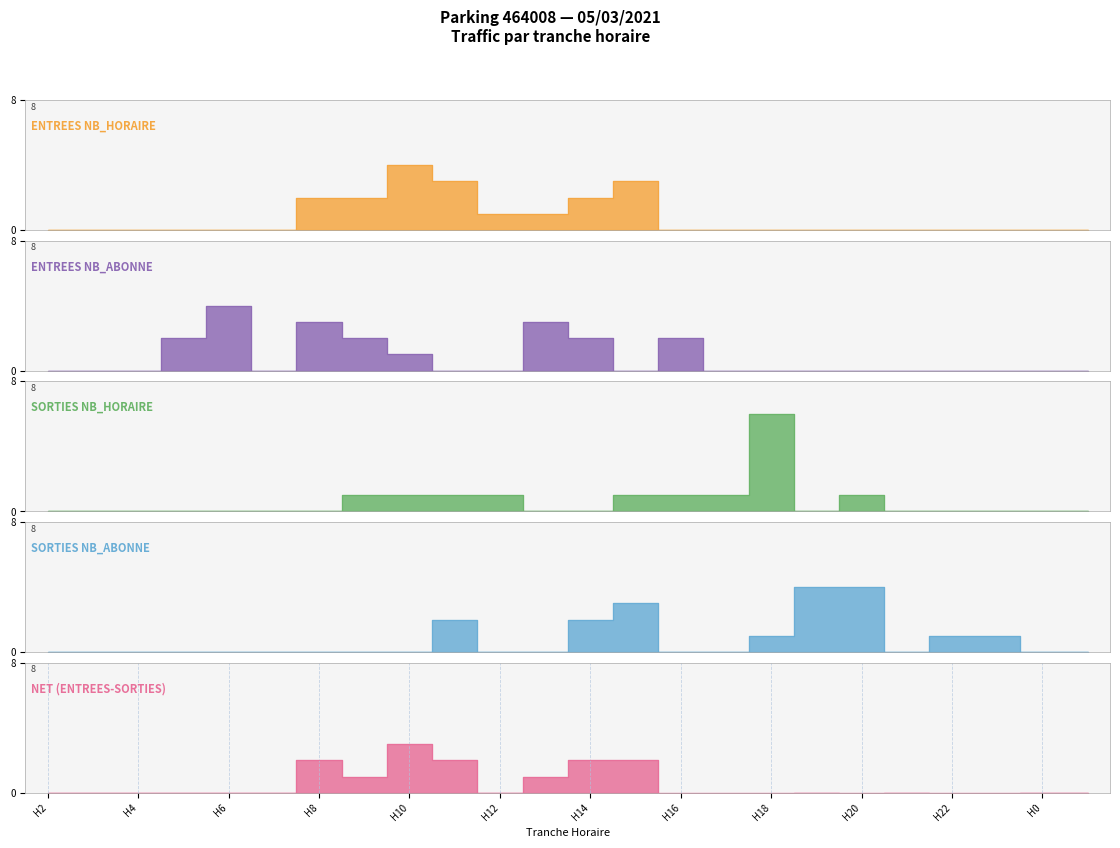

Reading right to left, what are all the values shown in this chart?

ENTREES NB_HORAIRE: 0	0	0	0	0	0	0	0	0	0	3	2	1	1	3	4	2	2	0	0	0	0	0	0
ENTREES NB_ABONNE: 0	0	0	0	0	0	0	0	0	2	0	2	3	0	0	1	2	3	0	4	2	0	0	0
SORTIES NB_HORAIRE: 0	0	0	0	0	1	0	6	1	1	1	0	0	1	1	1	1	0	0	0	0	0	0	0
SORTIES NB_ABONNE: 0	0	1	1	0	4	4	1	0	0	3	2	0	0	2	0	0	0	0	0	0	0	0	0
NET (ENTREES-SORTIES): 0	0	-1	-1	0	-1	0	-6	-1	-1	2	2	1	0	2	3	1	2	0	0	0	0	0	0